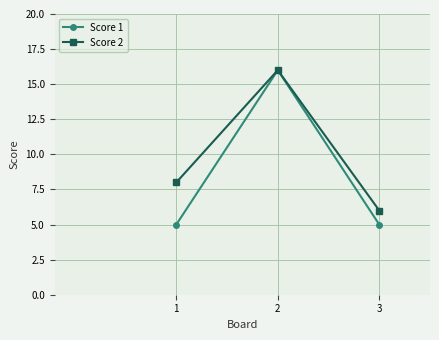

Count the Score 1 values in the range 5 to 16.

3